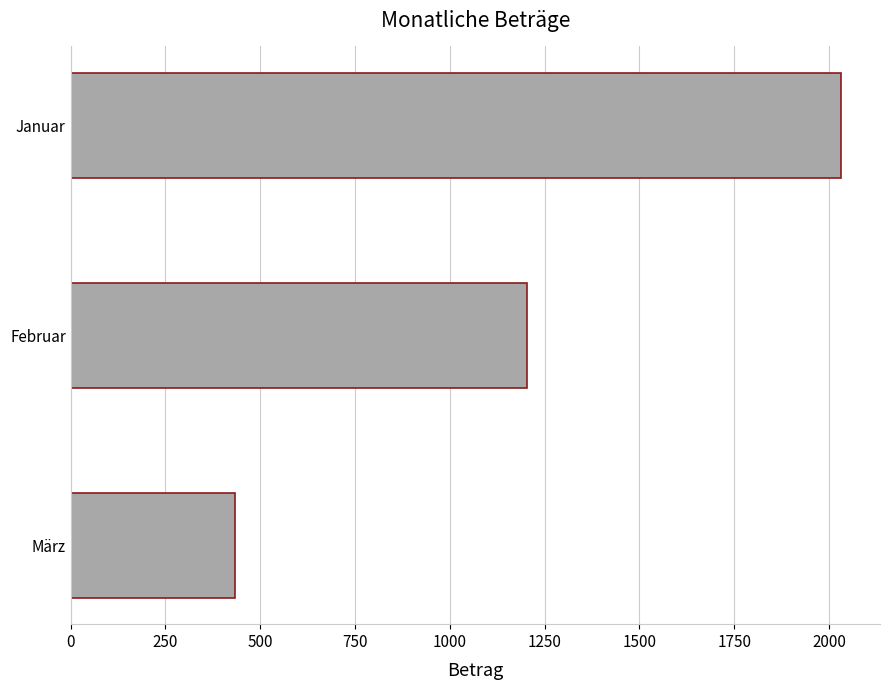

How many values are below 1203?

1